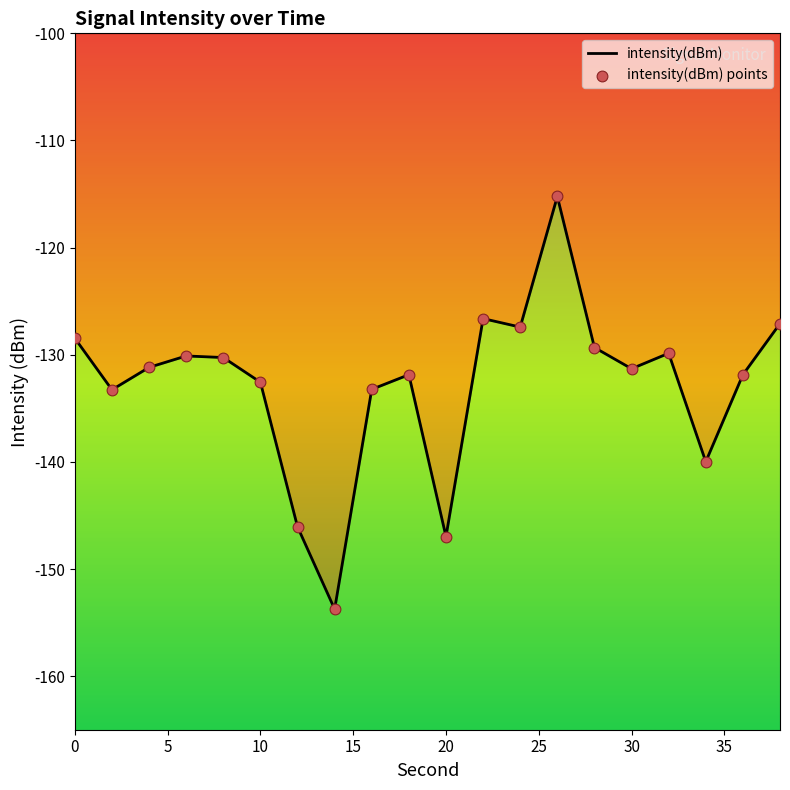

Between 26 and 32, which is larger?

26